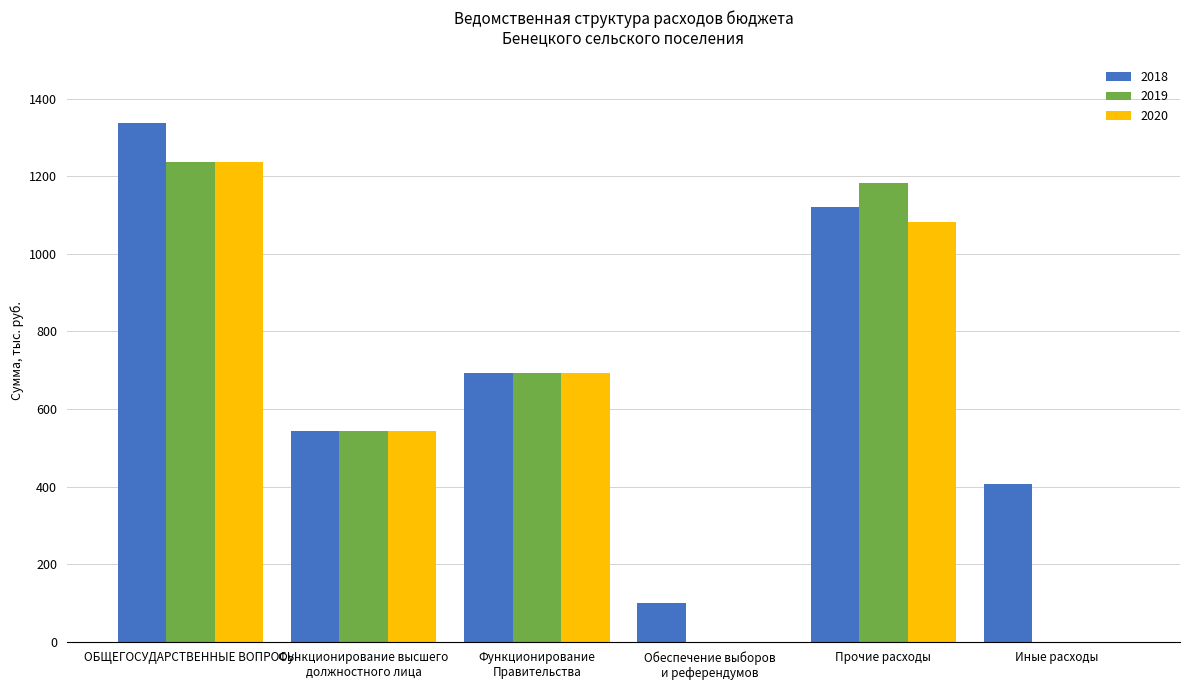

What is the average value of the 2020 series?

592.8